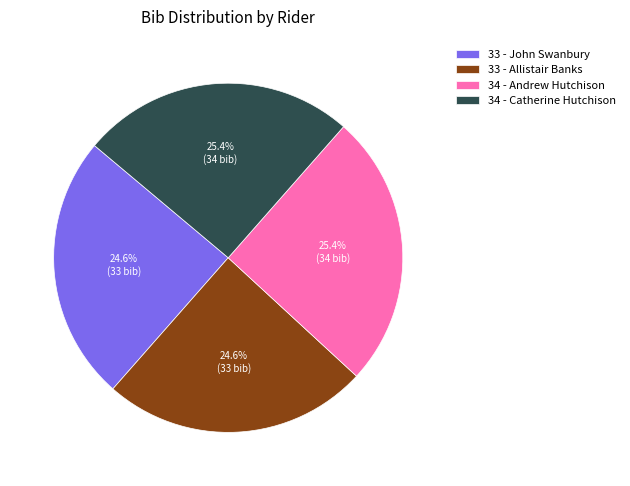

What percentage is the 33 - Allistair Banks slice, to the nearest percent?

25%